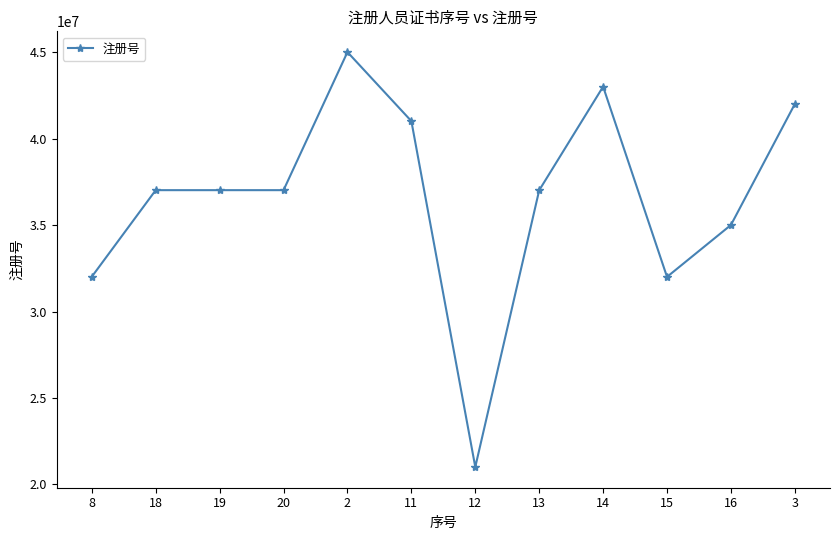

True or false: the data shows 32012131 at 8.

True